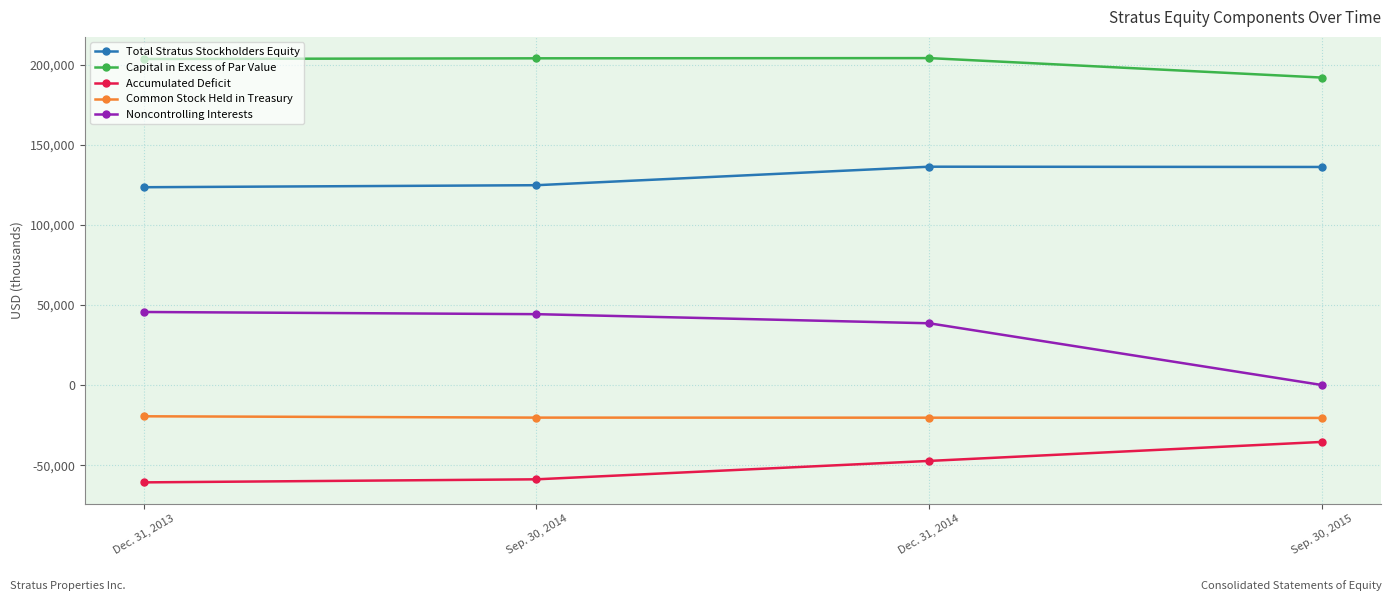

The value of Capital in Excess of Par Value at Sep. 30, 2014 is 204137. True or false?

True